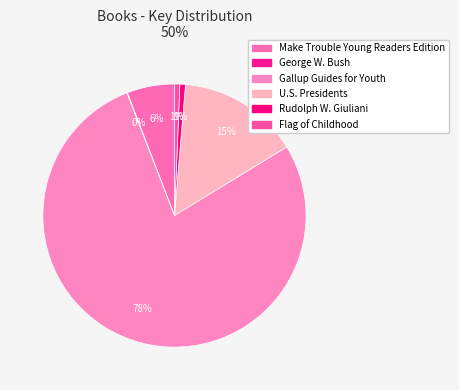

To the nearest percent, what is the difference between the U.S. Presidents and Flag of Childhood slice percentages?

14%